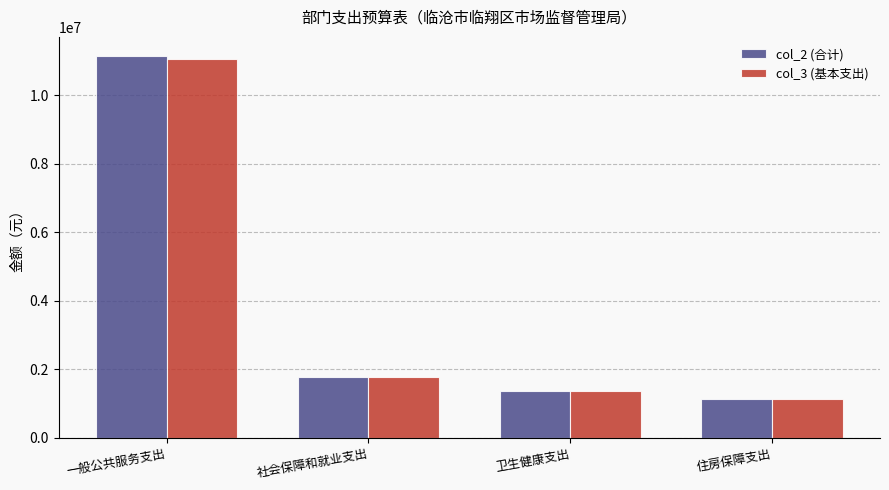

Is the value of col_2 (合计) at 卫生健康支出 greater than the value of col_3 (基本支出) at 住房保障支出?

Yes